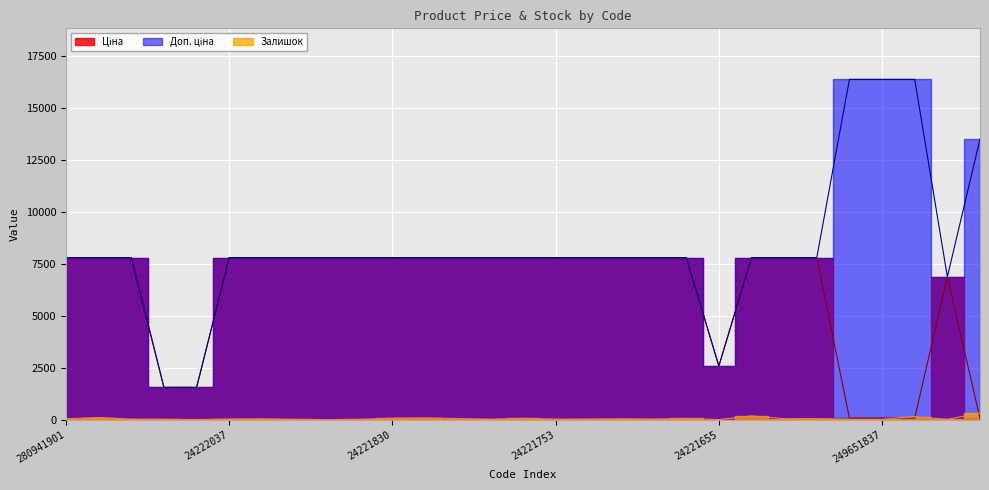

True or false: Залишок and Ціна intersect in this chart.

True